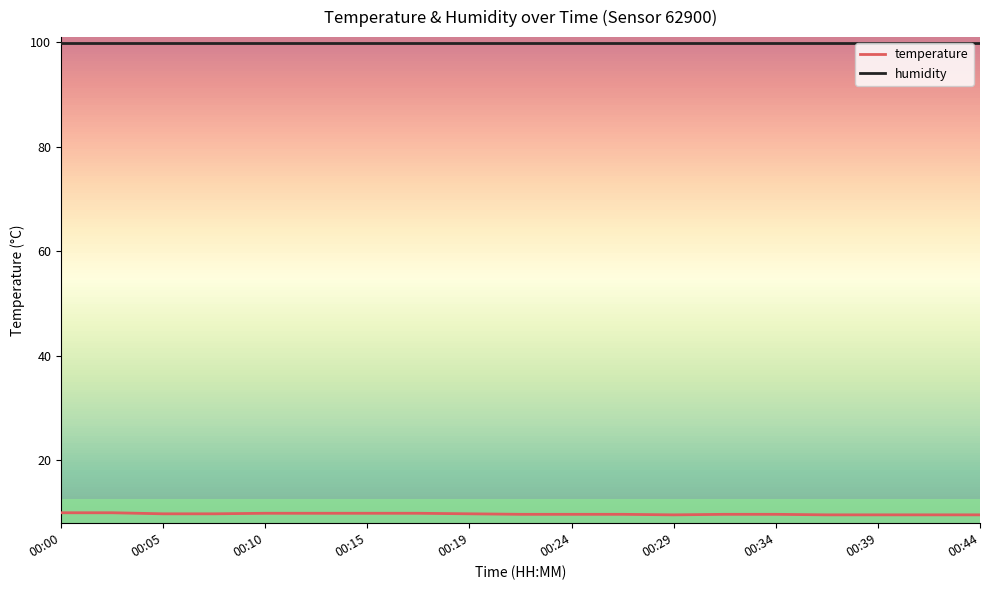

True or false: humidity and temperature intersect in this chart.

False